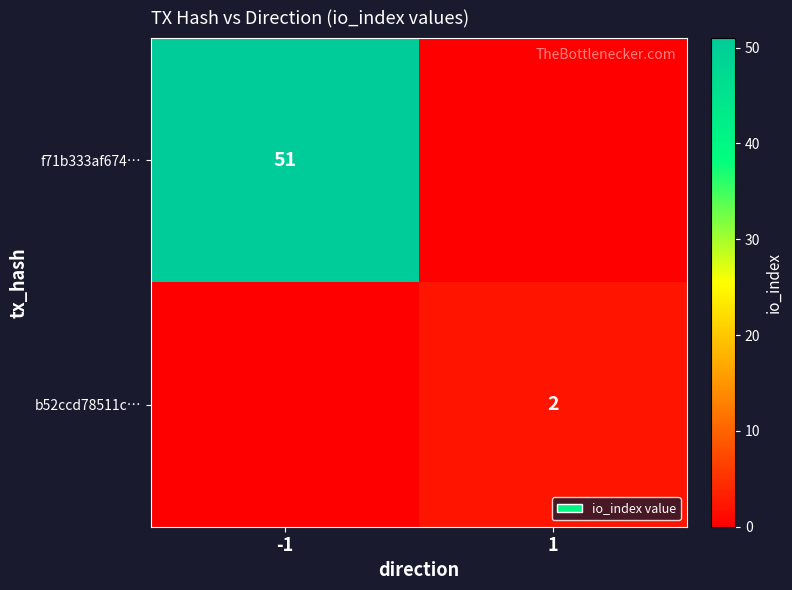

At which category is the sum across all series the highest?

-1